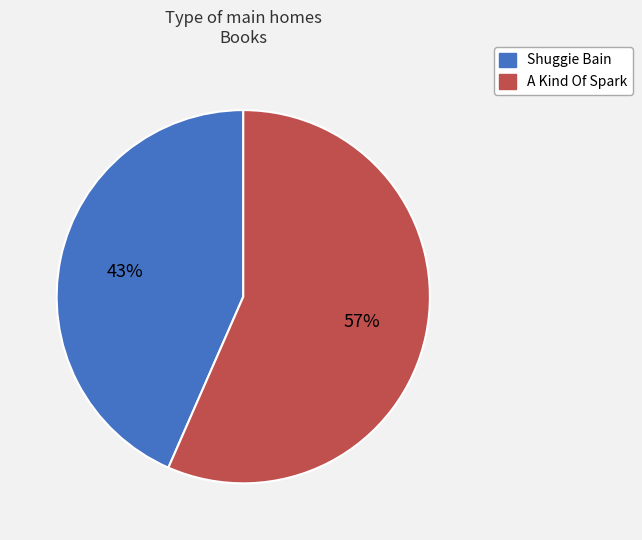

Is it true that Shuggie Bain is 43% of the pie?

True